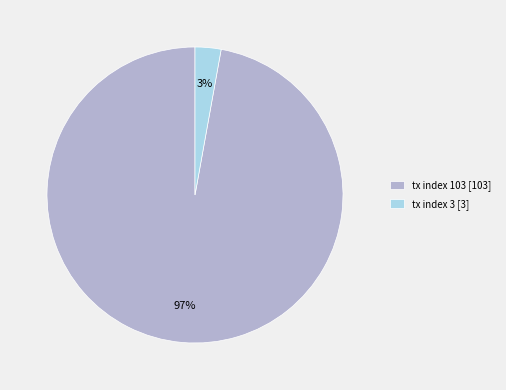

Is there a majority slice in this chart?

Yes